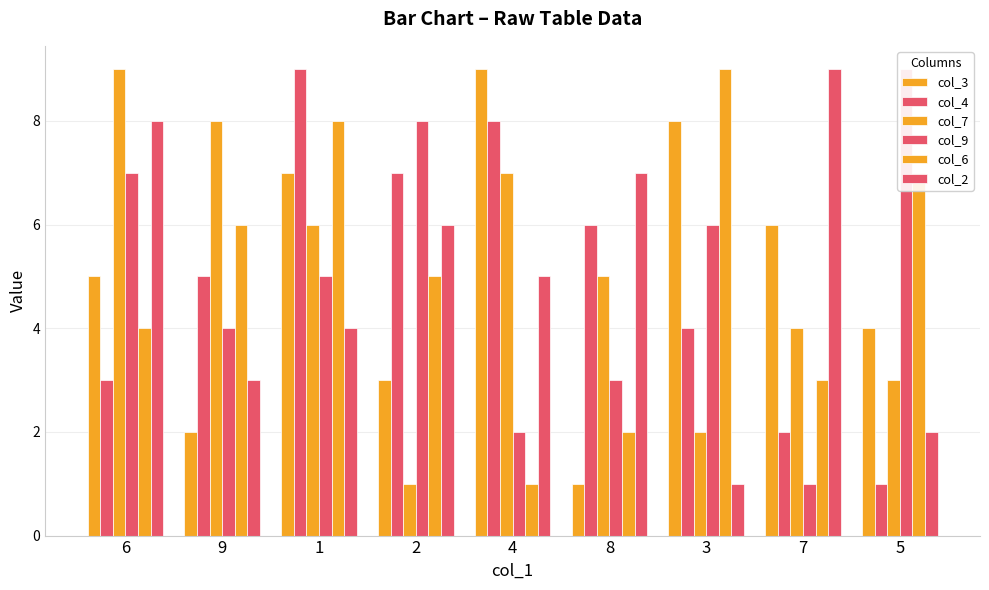

The value of col_4 at 5 is 1. True or false?

False